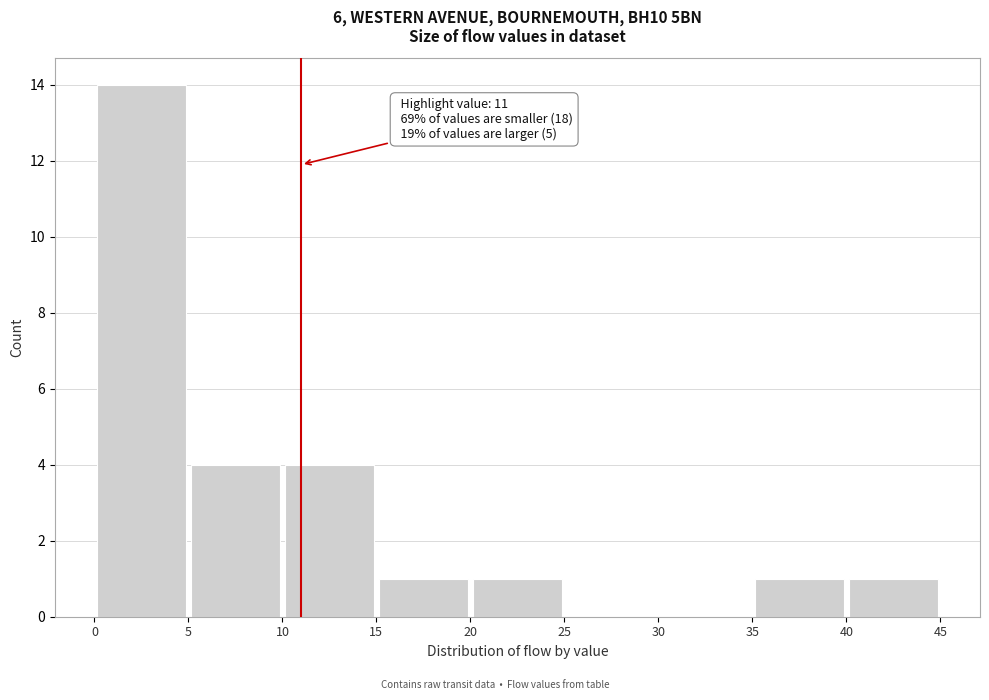

Over which range of the x-axis is the bar tallest?

0 to 5